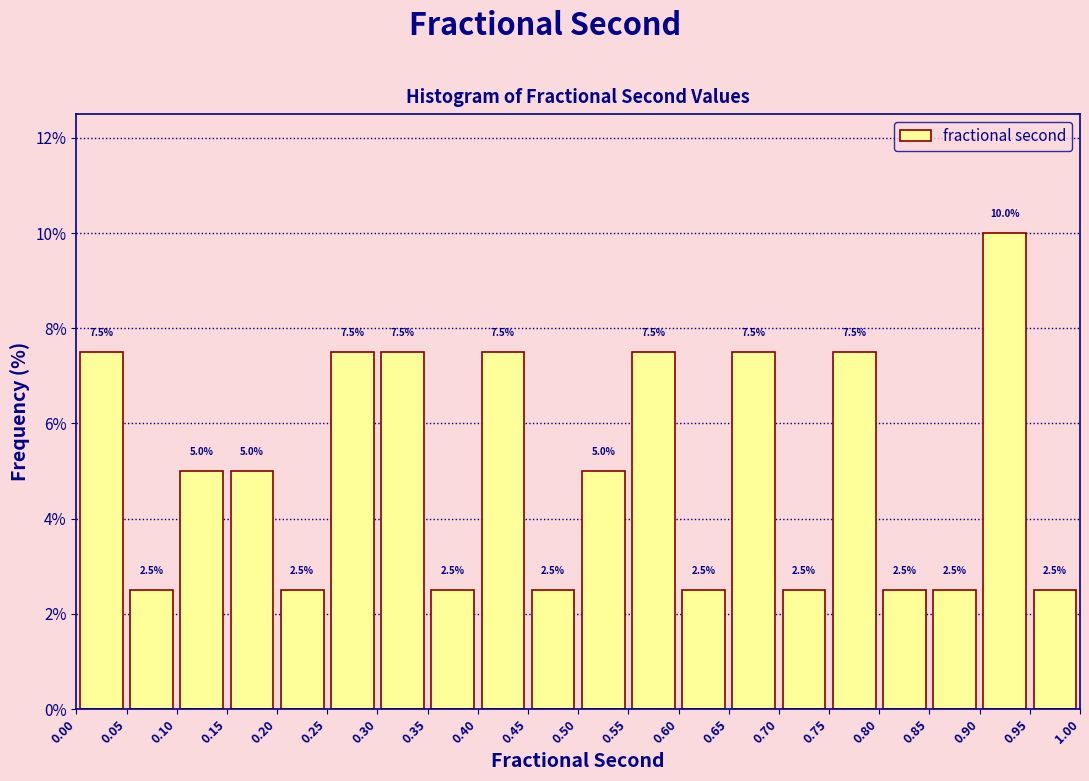

Over which range of the x-axis is the bar tallest?

0.90 to 0.95